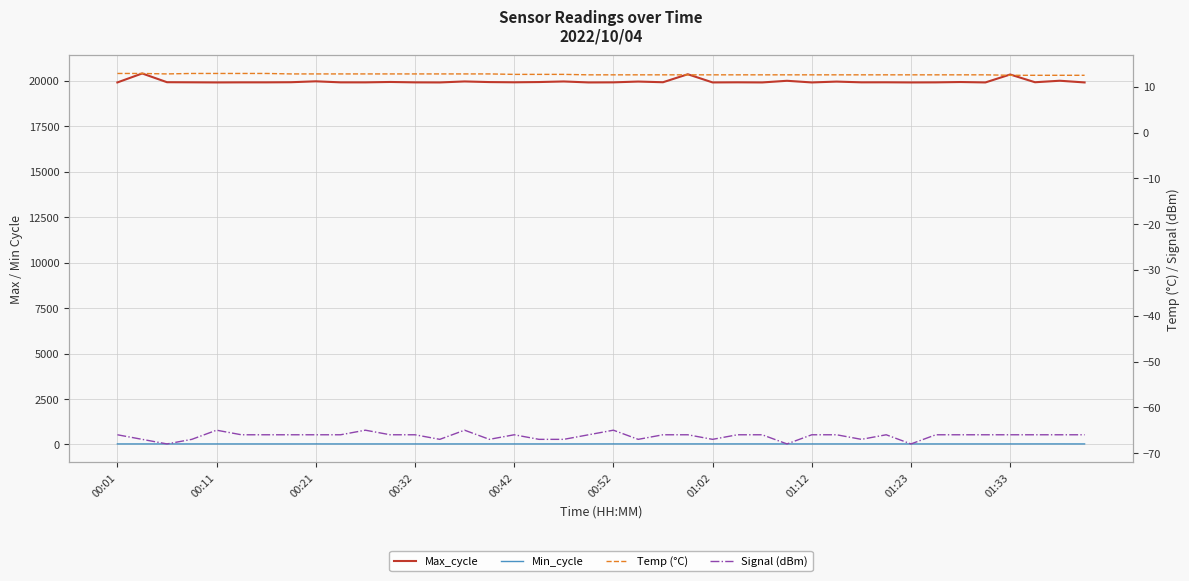

Rank the series by their maximum value, from highest to lowest.

Max_cycle, Min_cycle, Temp (°C), Signal (dBm)